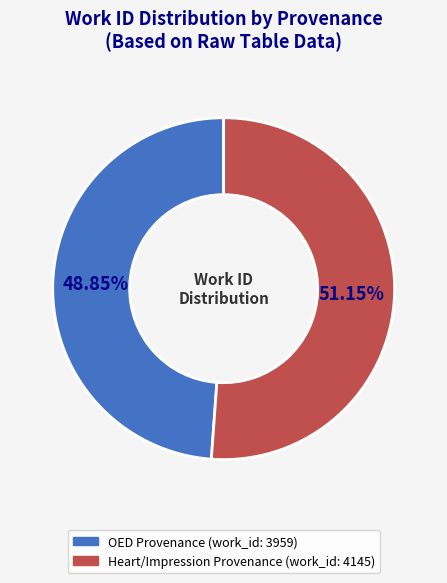

Is there a majority slice in this chart?

Yes